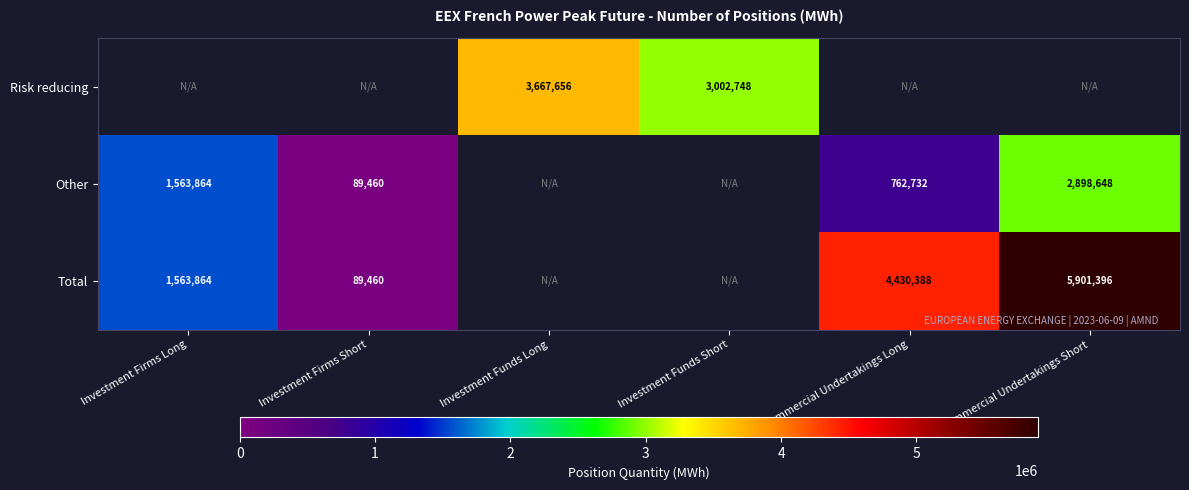

True or false: Total has a value of 493009 at Investment Firms Long.

False